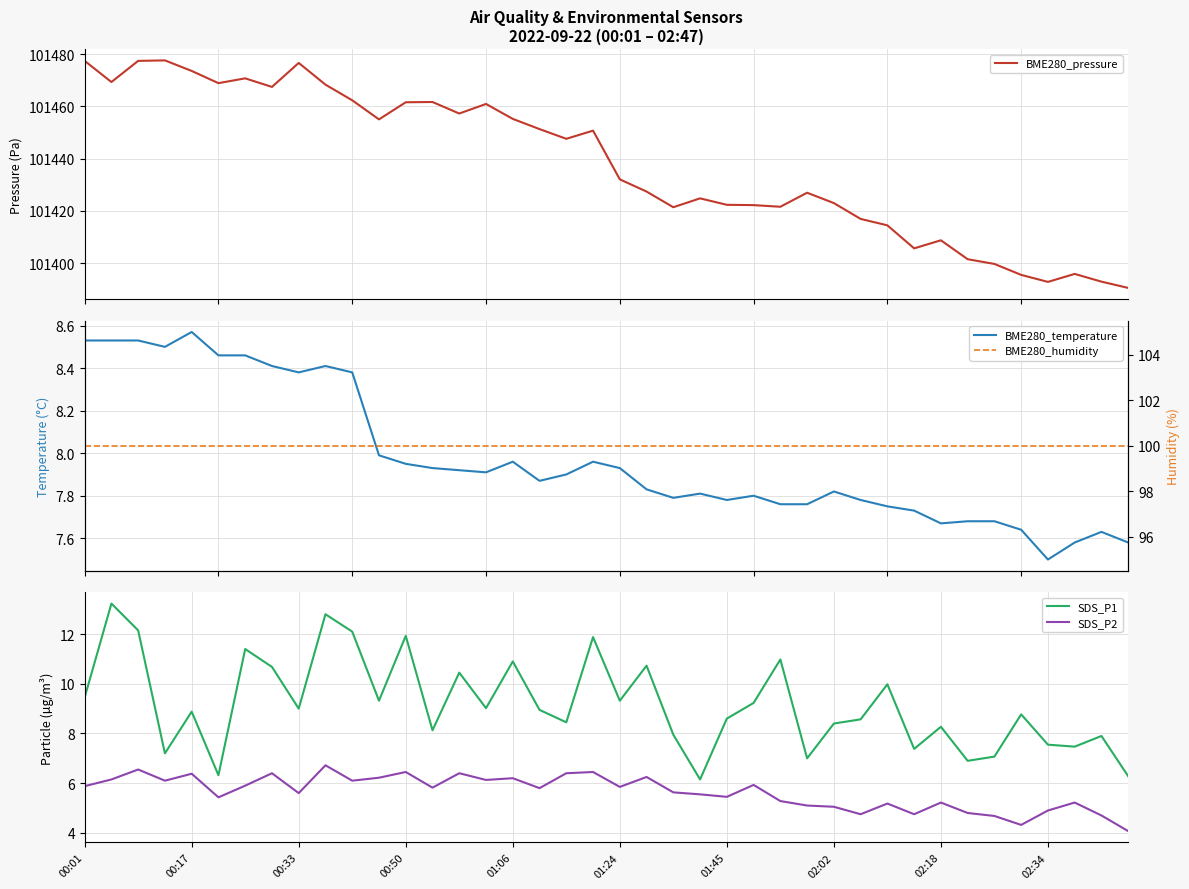

List the series in order of their peak value, highest first.

BME280_pressure, BME280_humidity, SDS_P1, BME280_temperature, SDS_P2